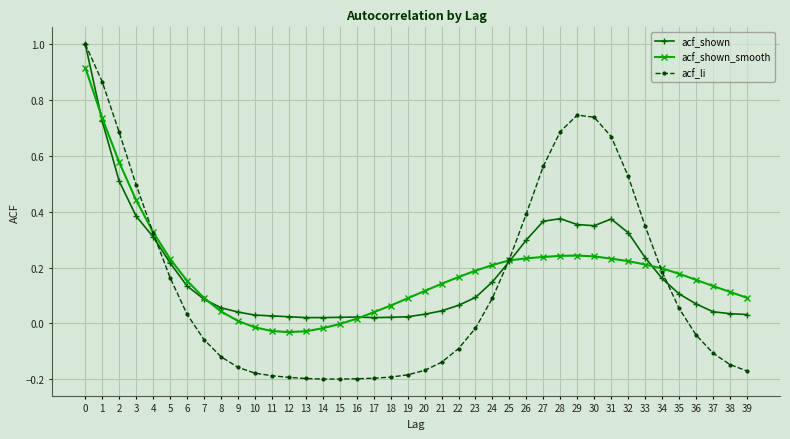

Is the value of acf_shown at 1 greater than the value of acf_li at 24?

Yes